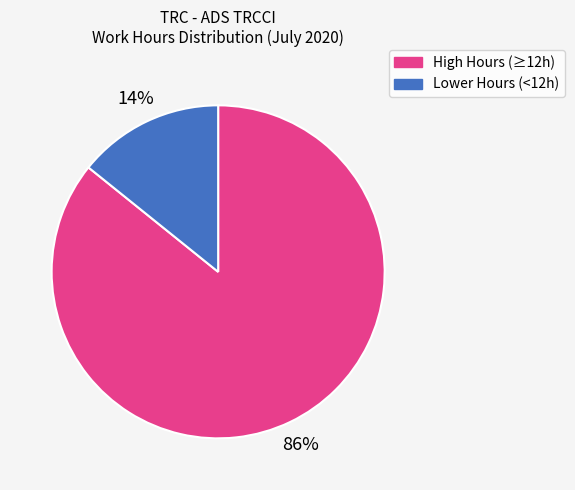

Count the number of slices in the pie.

2